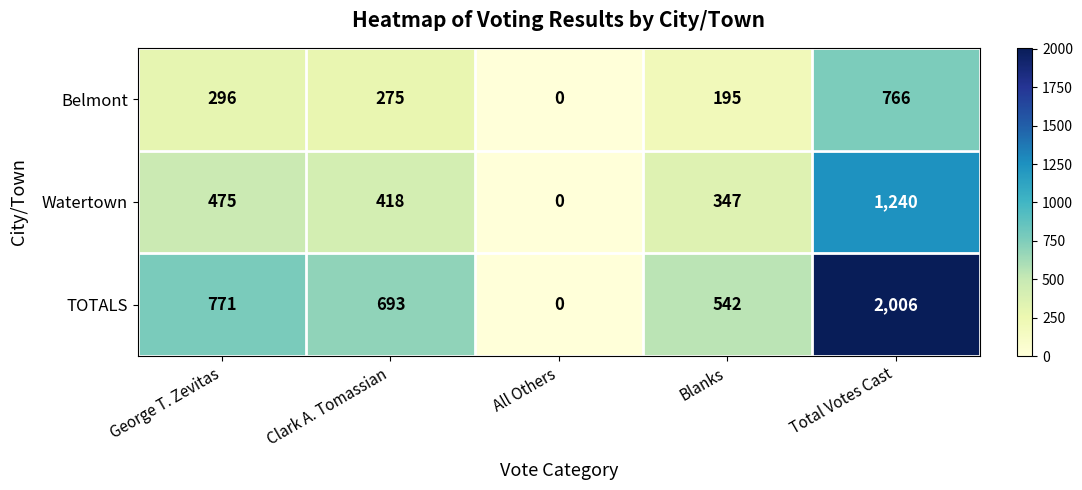

What is the difference between the Belmont values at Clark A. Tomassian and Total Votes Cast?

491